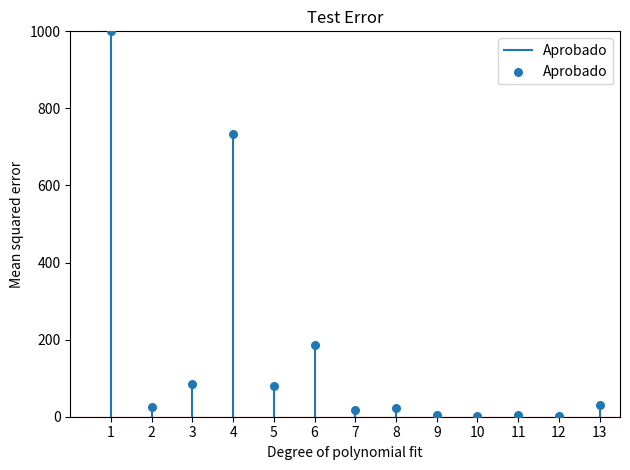

What is the range of X values (max minus min)?

12.0